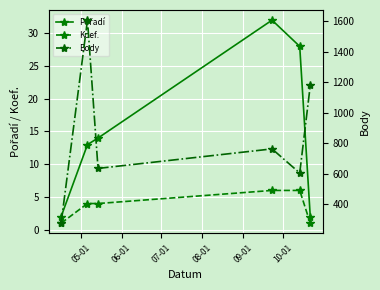

The Pořadí series shows 1 at 10-01. True or false?

False